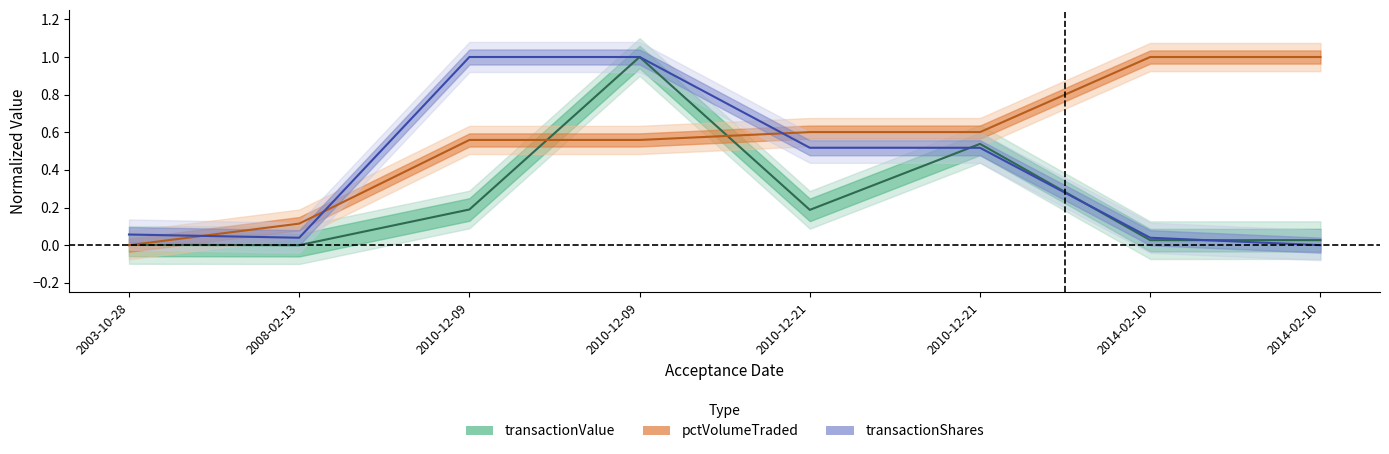

How many lines are shown in the chart?

3